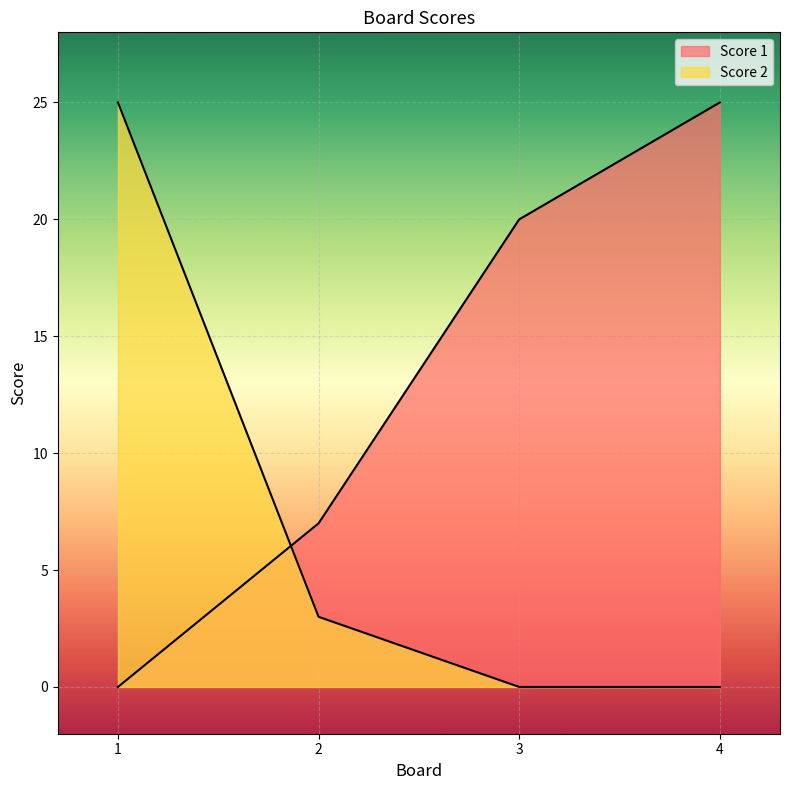

Which series has the largest total across all categories?

Score 1